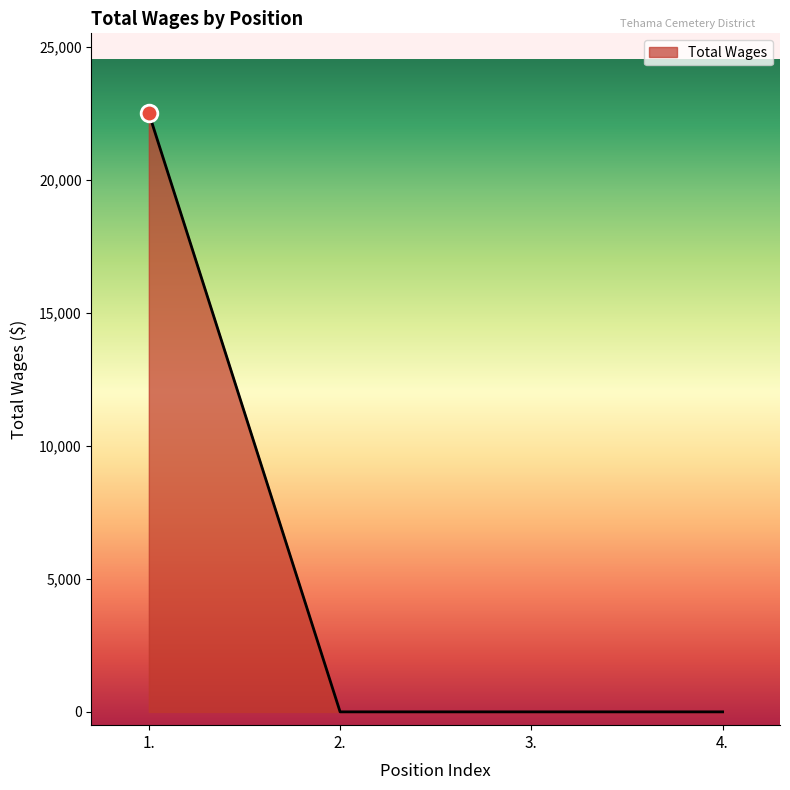

At which category does the chart reach its peak across all series?

1.